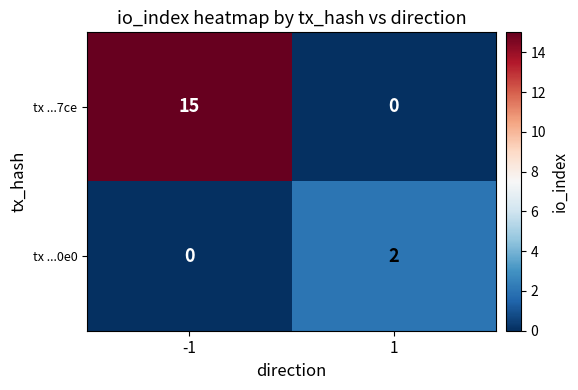

At how many categories does at least one series exceed 4?

1